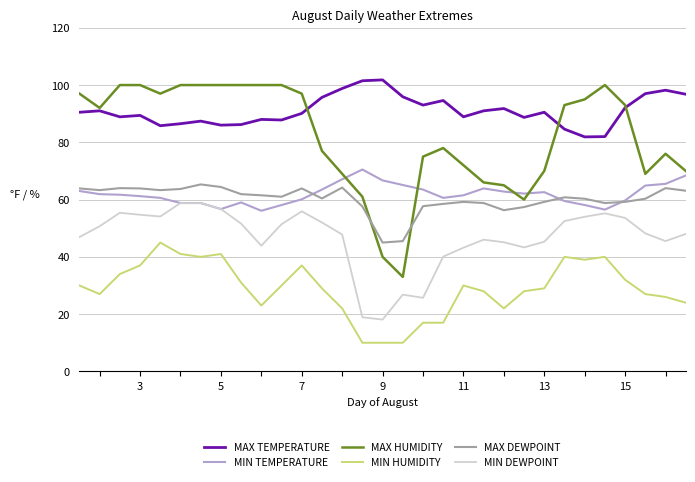

Which series has the largest range (max minus min)?

MAX HUMIDITY